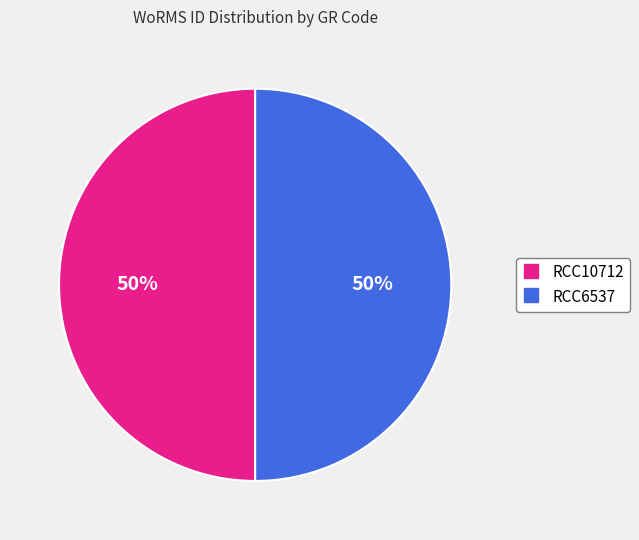

To the nearest percent, what percentage of the pie is RCC6537?

50%